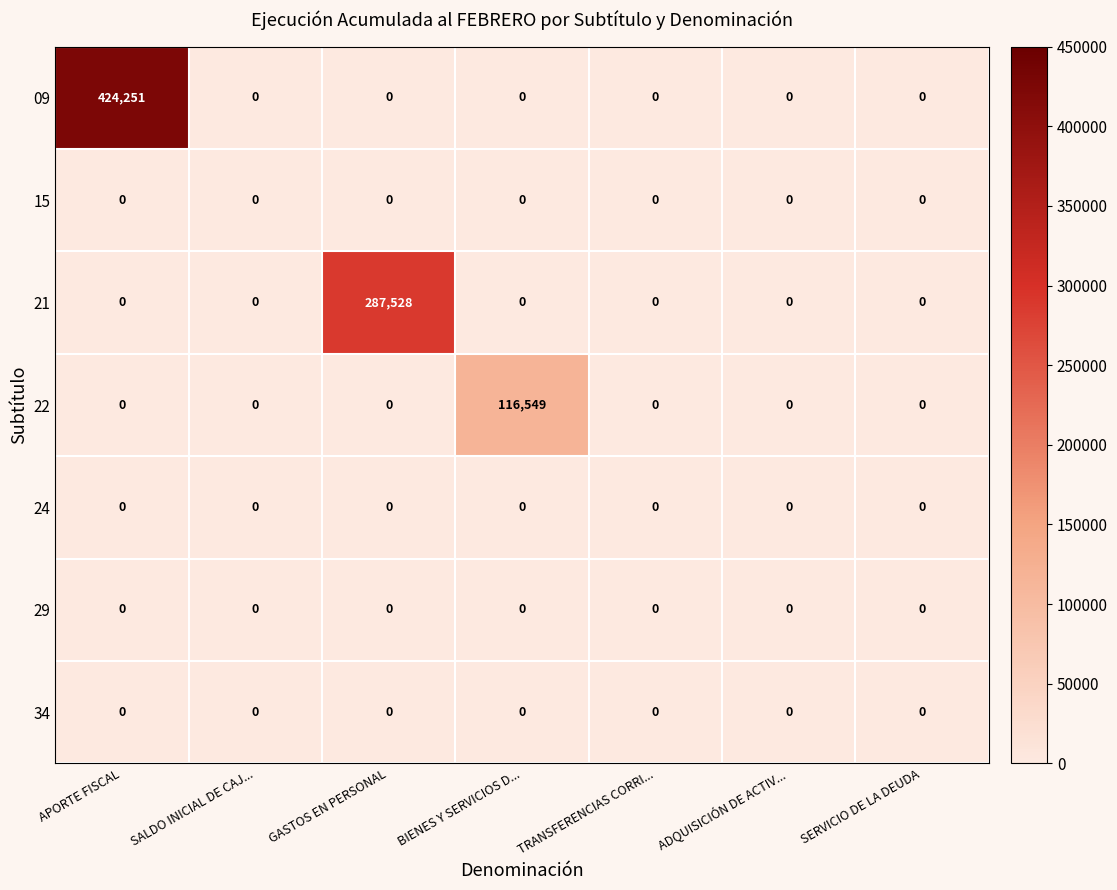

At how many categories does at least one series exceed 45343?

3